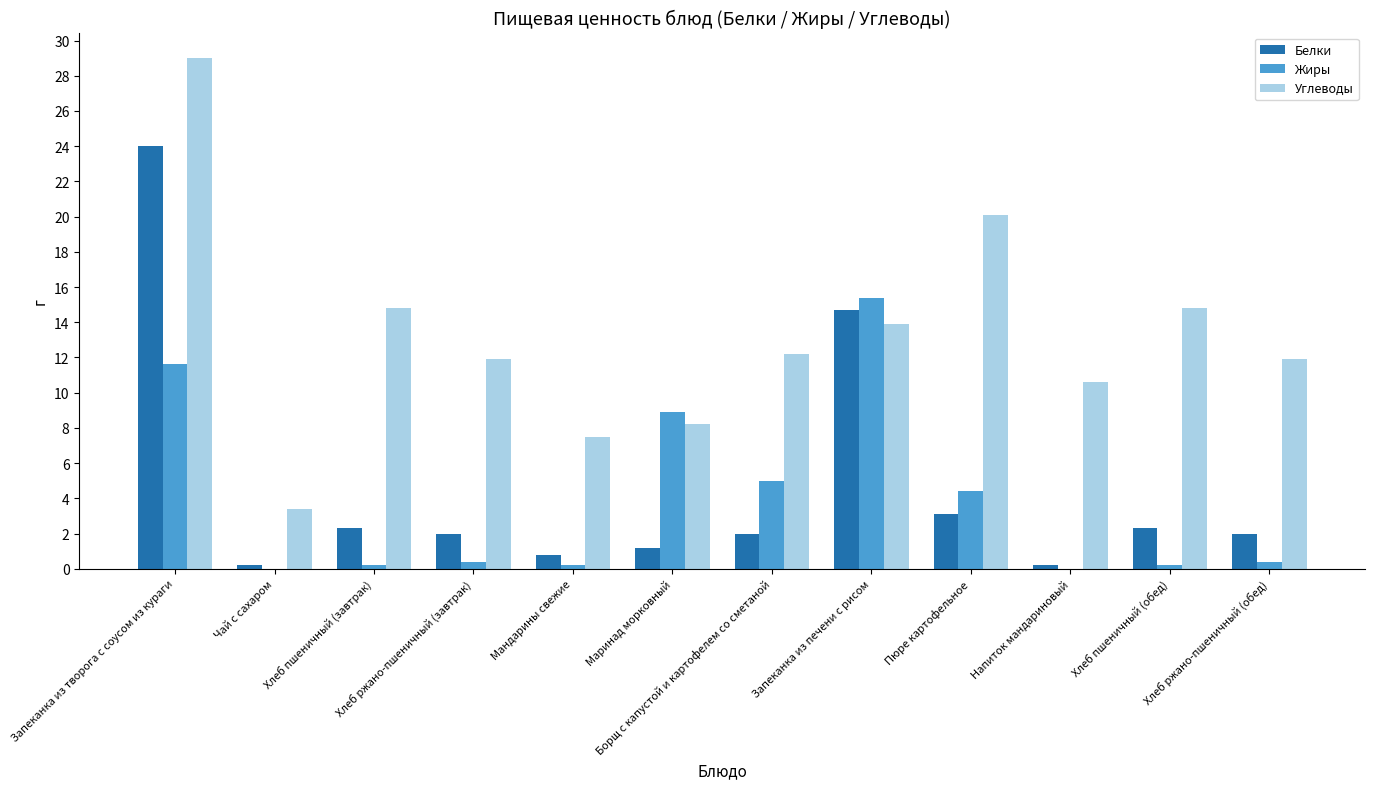

How many series are shown in this chart?

3